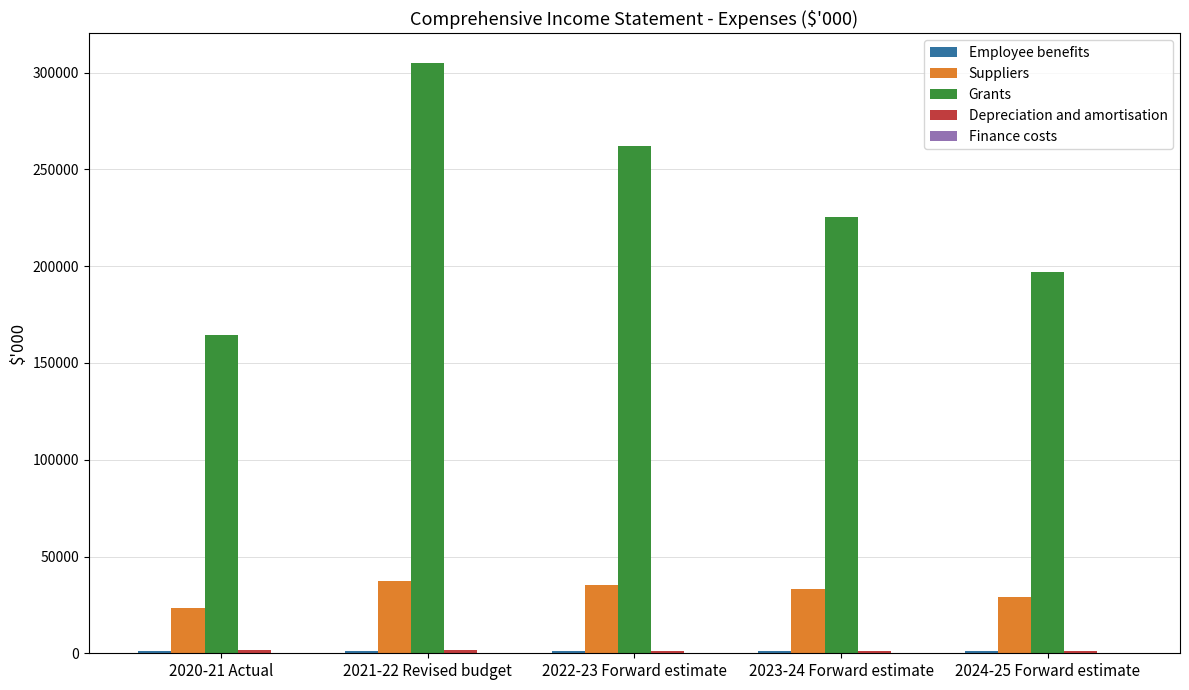

The value of Suppliers at 2022-23 Forward estimate is 35098. True or false?

True